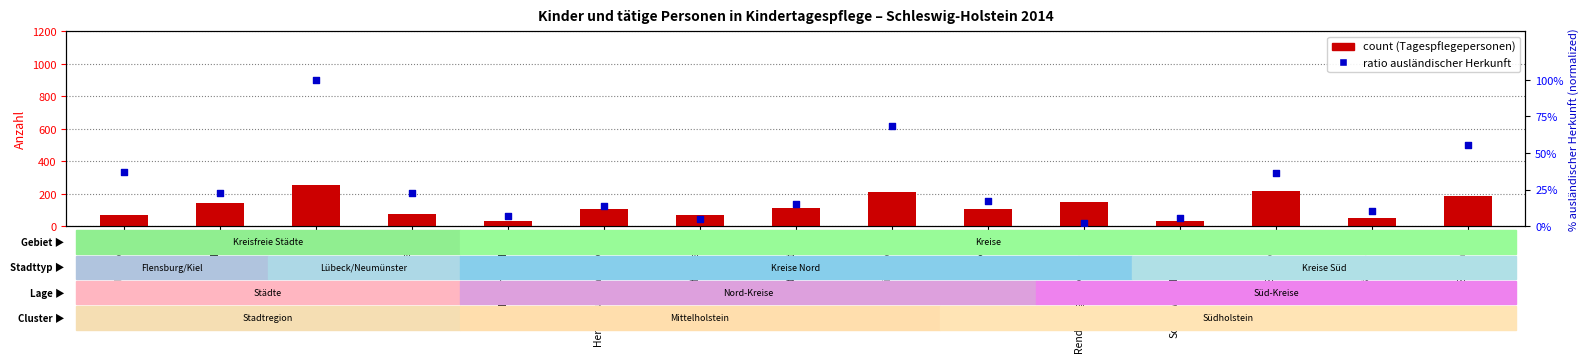

At which category is the sum across all series the highest?

Lübeck